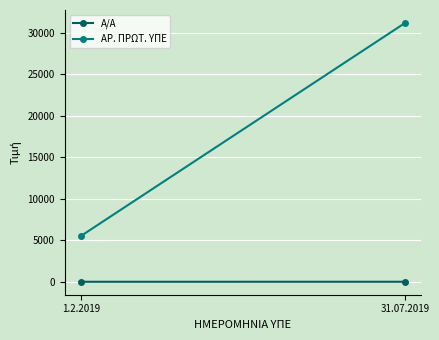

What is the value of the ΑΡ. ΠΡΩΤ. ΥΠΕ point at the 1st from the left?

5516